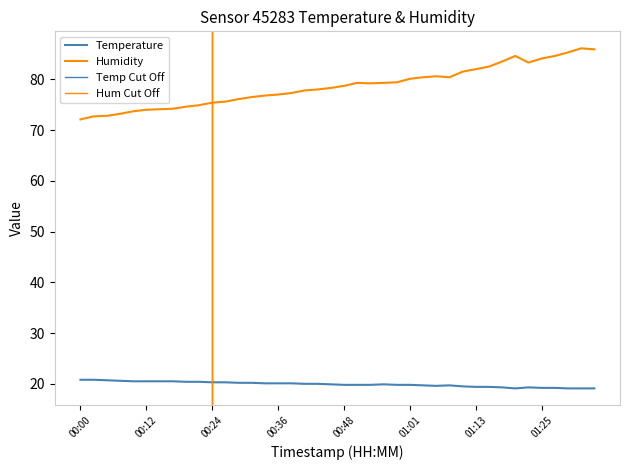

Reading right to left, transcribe all the data shown in this chart.

temperature: 01:35=19.1	01:32=19.1	01:30=19.1	01:27=19.2	01:25=19.2	01:23=19.3	01:20=19.1	01:18=19.3	01:15=19.4	01:13=19.4	01:10=19.5	01:08=19.7	01:06=19.6	01:03=19.7	01:01=19.8	00:58=19.8	00:56=19.9	00:53=19.8	00:51=19.8	00:48=19.8	00:46=19.9	00:44=20.0	00:41=20.0	00:39=20.1	00:36=20.1	00:34=20.1	00:31=20.2	00:29=20.2	00:27=20.3	00:24=20.3	00:22=20.4	00:19=20.4	00:17=20.5	00:14=20.5	00:12=20.5	00:10=20.5	00:07=20.6	00:05=20.7	00:02=20.8	00:00=20.8
humidity: 01:35=85.9	01:32=86.1	01:30=85.3	01:27=84.6	01:25=84.1	01:23=83.3	01:20=84.6	01:18=83.5	01:15=82.5	01:13=82.0	01:10=81.5	01:08=80.4	01:06=80.6	01:03=80.4	01:01=80.1	00:58=79.4	00:56=79.3	00:53=79.2	00:51=79.3	00:48=78.7	00:46=78.3	00:44=78.0	00:41=77.8	00:39=77.3	00:36=77.0	00:34=76.8	00:31=76.5	00:29=76.1	00:27=75.6	00:24=75.4	00:22=74.9	00:19=74.6	00:17=74.2	00:14=74.1	00:12=74.0	00:10=73.7	00:07=73.2	00:05=72.8	00:02=72.7	00:00=72.1